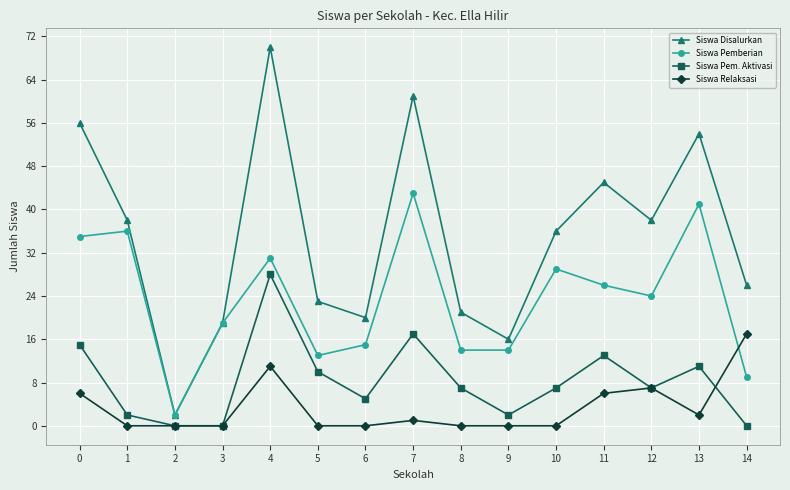

Reading right to left, transcribe all the data shown in this chart.

Siswa Disalurkan: 14=26	13=54	12=38	11=45	10=36	9=16	8=21	7=61	6=20	5=23	4=70	3=19	2=2	1=38	0=56
Siswa Pemberian: 14=9	13=41	12=24	11=26	10=29	9=14	8=14	7=43	6=15	5=13	4=31	3=19	2=2	1=36	0=35
Siswa Pem. Aktivasi: 14=0	13=11	12=7	11=13	10=7	9=2	8=7	7=17	6=5	5=10	4=28	3=0	2=0	1=2	0=15
Siswa Relaksasi: 14=17	13=2	12=7	11=6	10=0	9=0	8=0	7=1	6=0	5=0	4=11	3=0	2=0	1=0	0=6